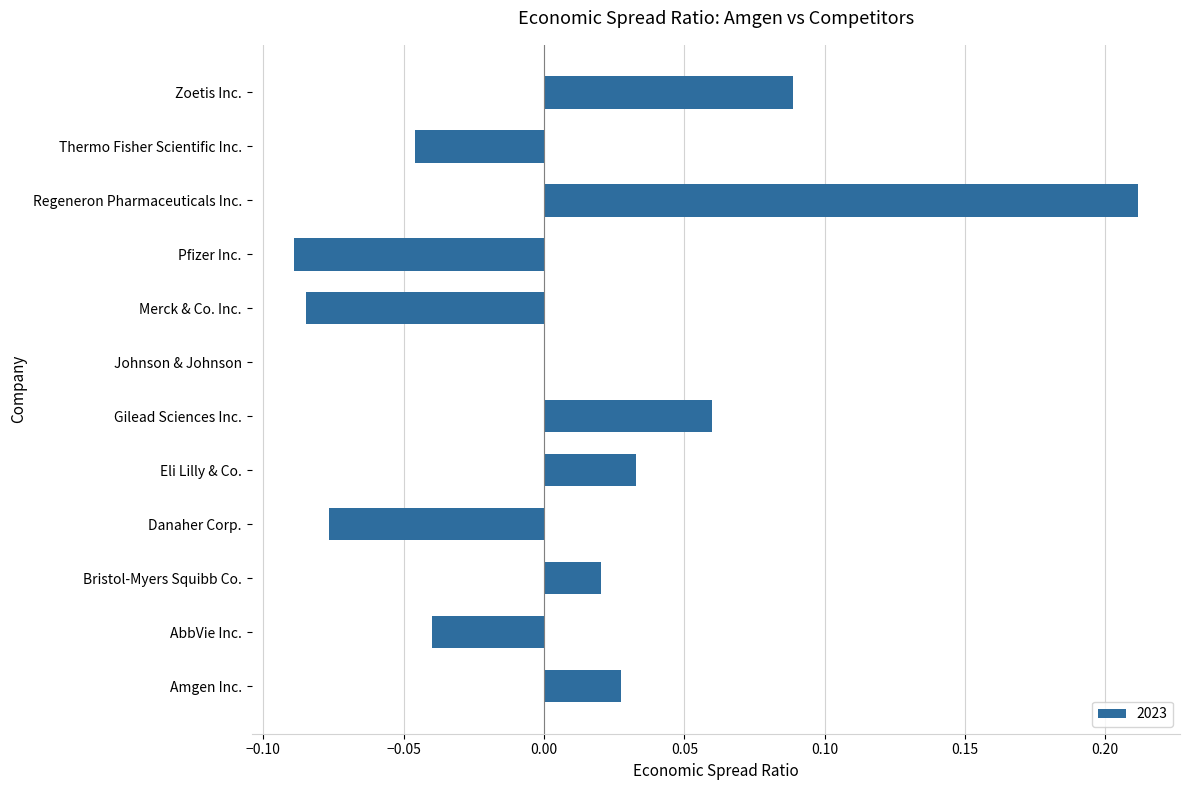

How many distinct data groups are displayed?

1